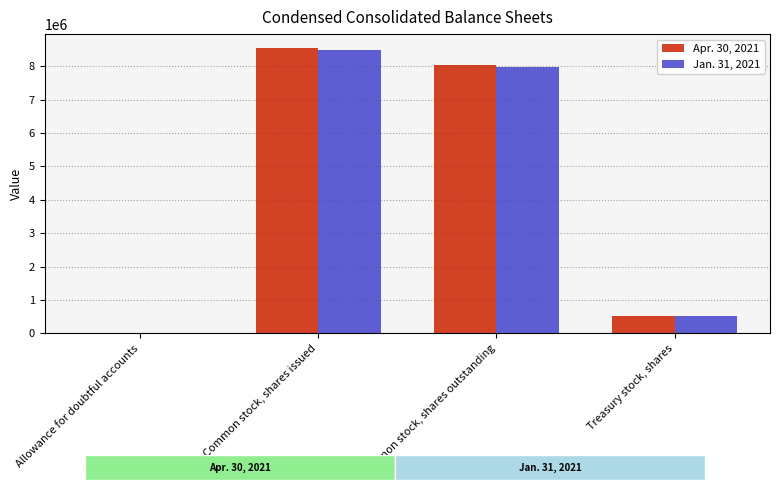

Count the number of categories in the chart.

4